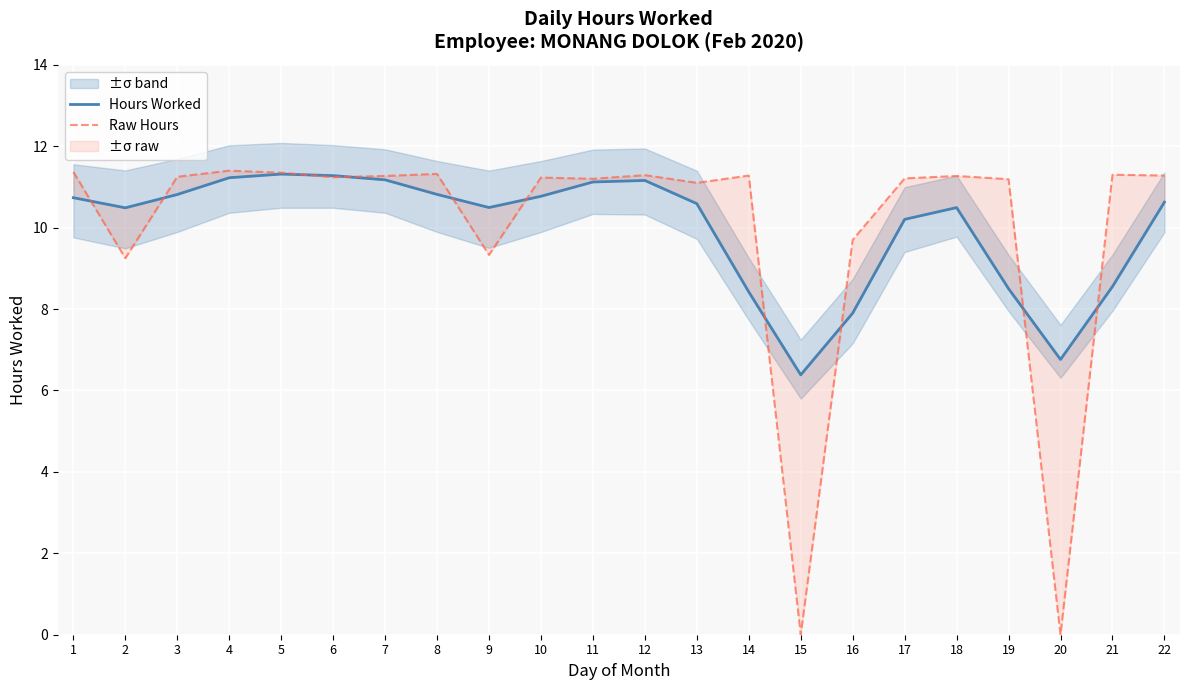

How many intersections are there between Hours Worked and Raw Hours?

10